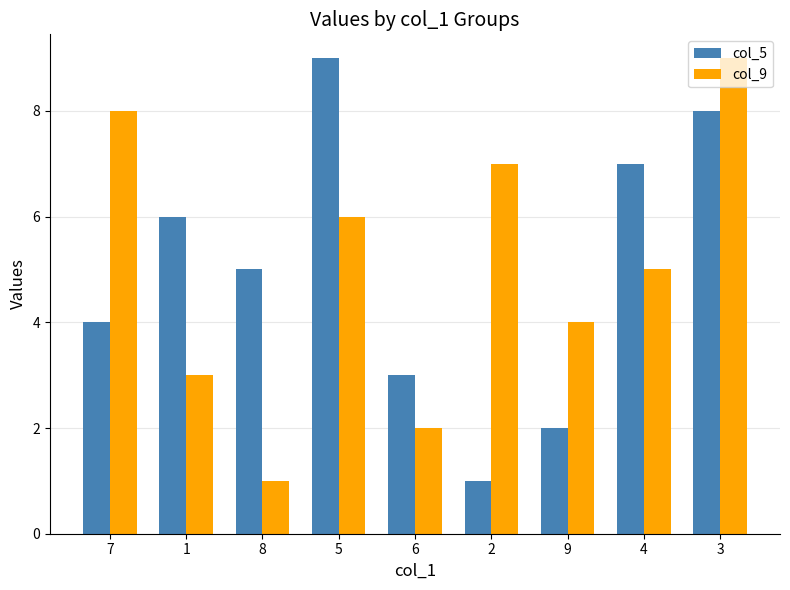

What is the minimum value shown in the chart?

1